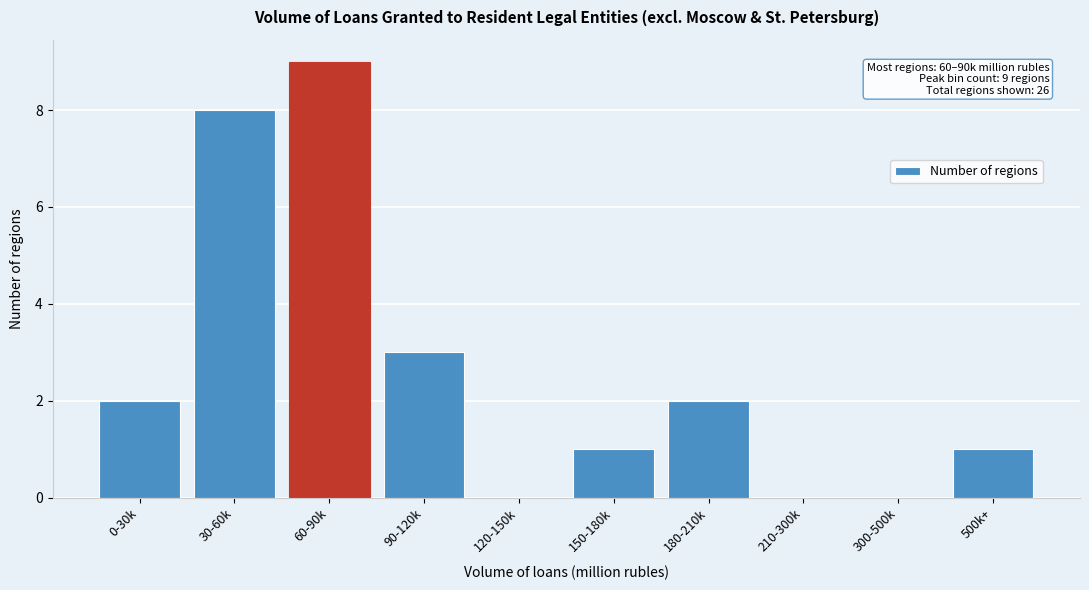

Reading left to right, list all the values displayed in this chart.

0-30k=2	30-60k=8	60-90k=9	90-120k=3	120-150k=0	150-180k=1	180-210k=2	210-300k=0	300-500k=0	500k+=1